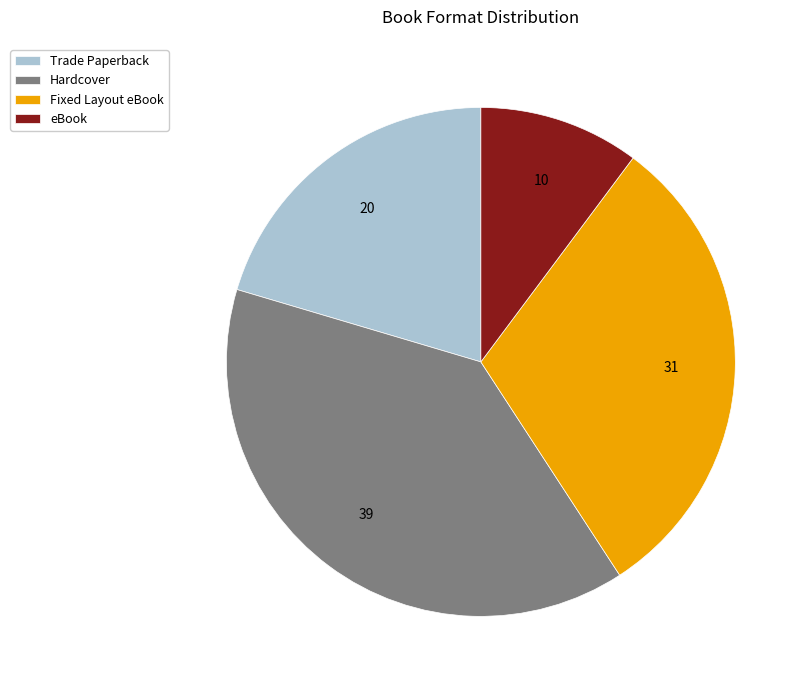

Approximately how many times larger is the value at Fixed Layout eBook compared to Trade Paperback?

1.5